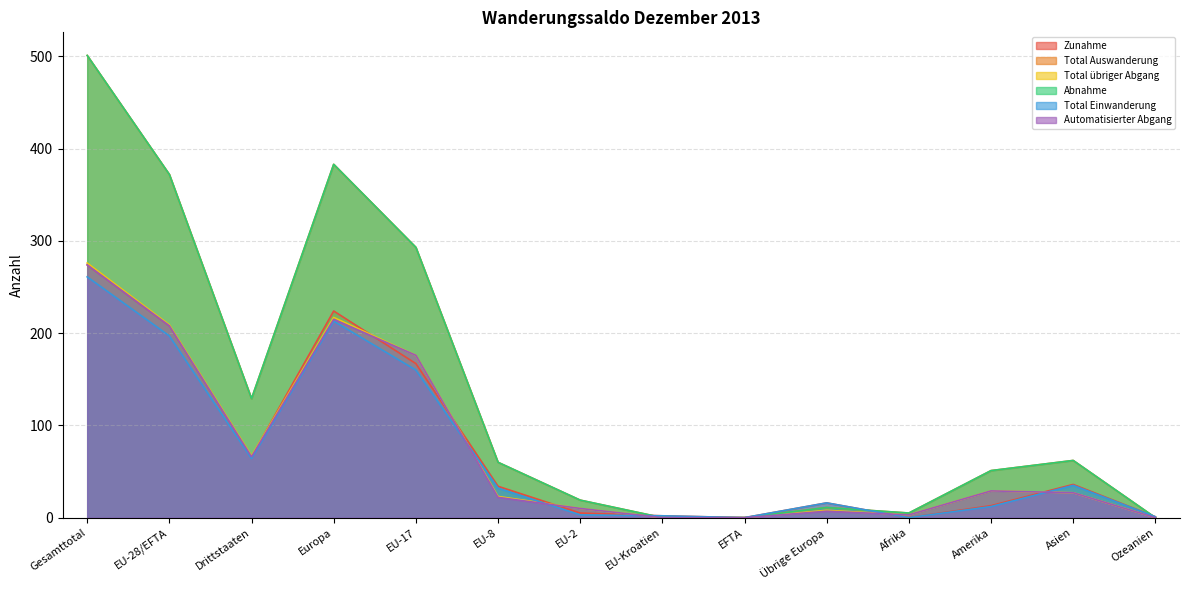

Count the number of categories in the chart.

14